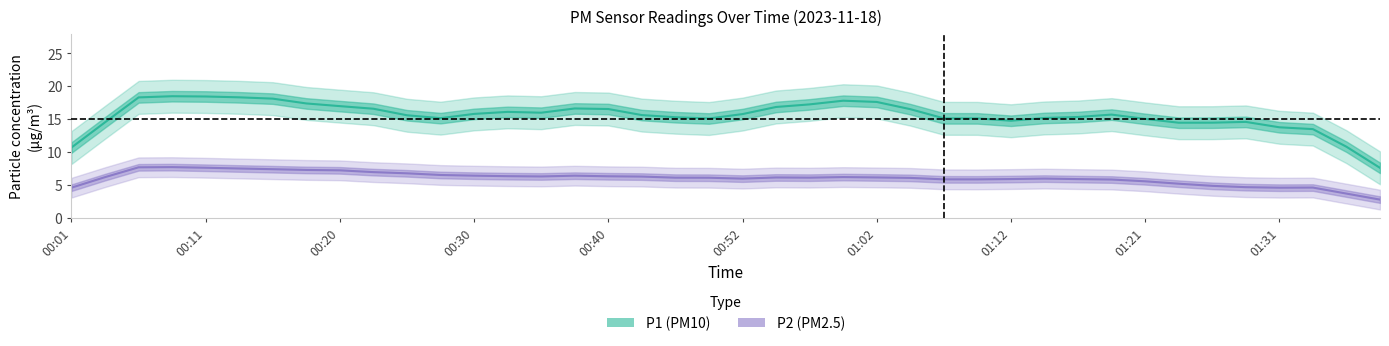

What is the value of the P1 (PM10) point at the 17th from the left?

16.5